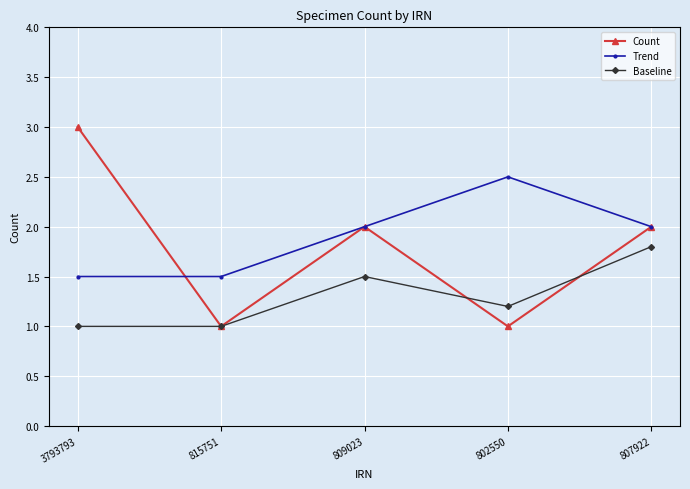

Does the chart have visible grid lines?

Yes